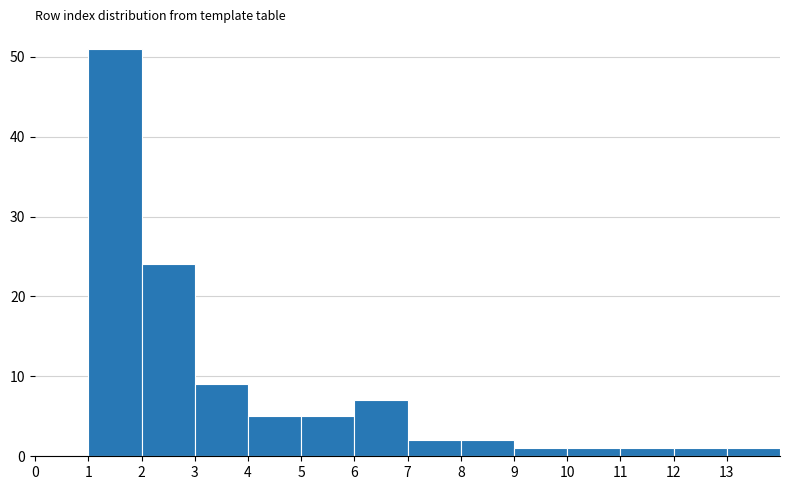

Reading left to right, list every bar in this chart as the range it spans on the x-axis followed by its height. The values are not printed on the chart, so give them approximately, as read against the axis.

0 to 1: 0
1 to 2: 51
2 to 3: 24
3 to 4: 9
4 to 5: 5
5 to 6: 5
6 to 7: 7
7 to 8: 2
8 to 9: 2
9 to 10: 1
10 to 11: 1
11 to 12: 1
12 to 13: 1
13 to 14: 1